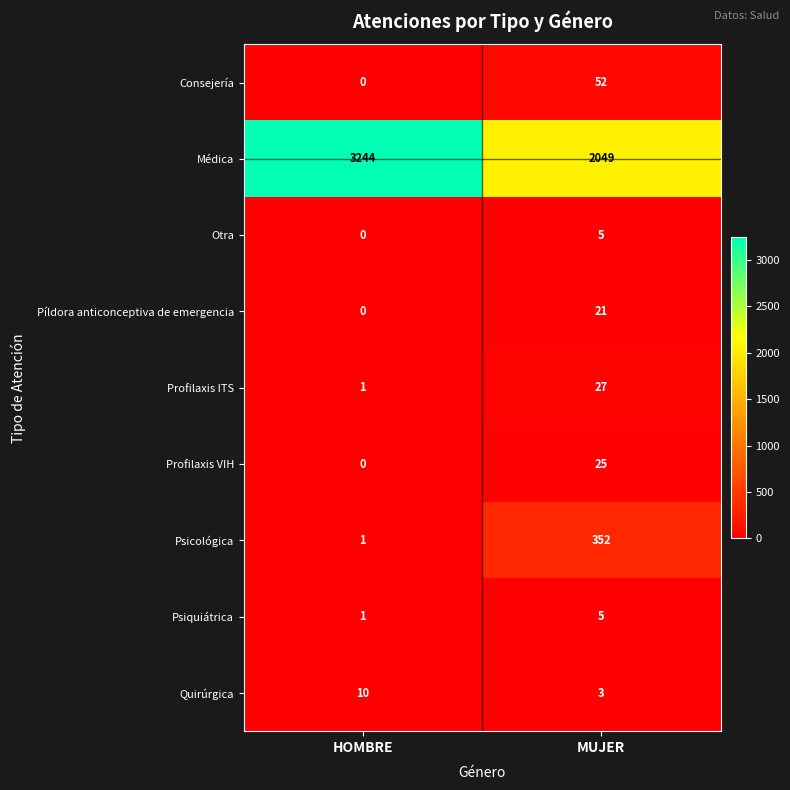

List the labels in order of Píldora anticonceptiva de emergencia value, smallest first.

HOMBRE, MUJER